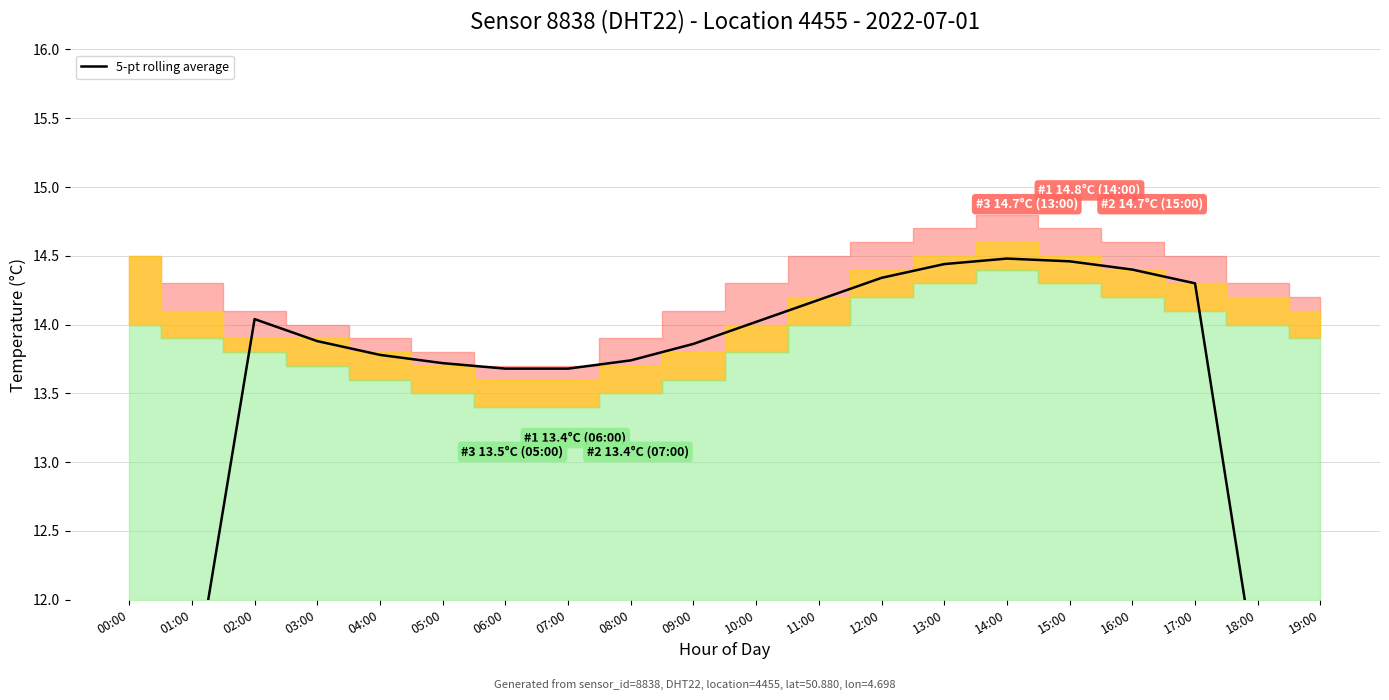

Reading left to right, list all the values displayed in this chart.

00:00=8.5	01:00=11.3	02:00=14.0	03:00=13.9	04:00=13.8	05:00=13.7	06:00=13.7	07:00=13.7	08:00=13.7	09:00=13.9	10:00=14.0	11:00=14.2	12:00=14.3	13:00=14.4	14:00=14.5	15:00=14.5	16:00=14.4	17:00=14.3	18:00=11.4	19:00=8.5